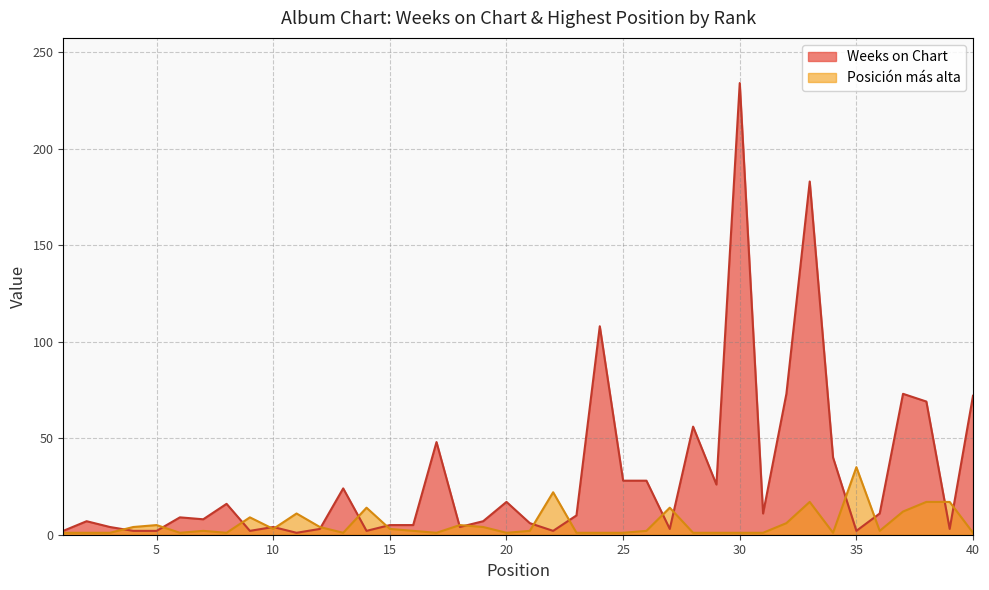

How many data points in Posicion mas alta are less than 2?

17